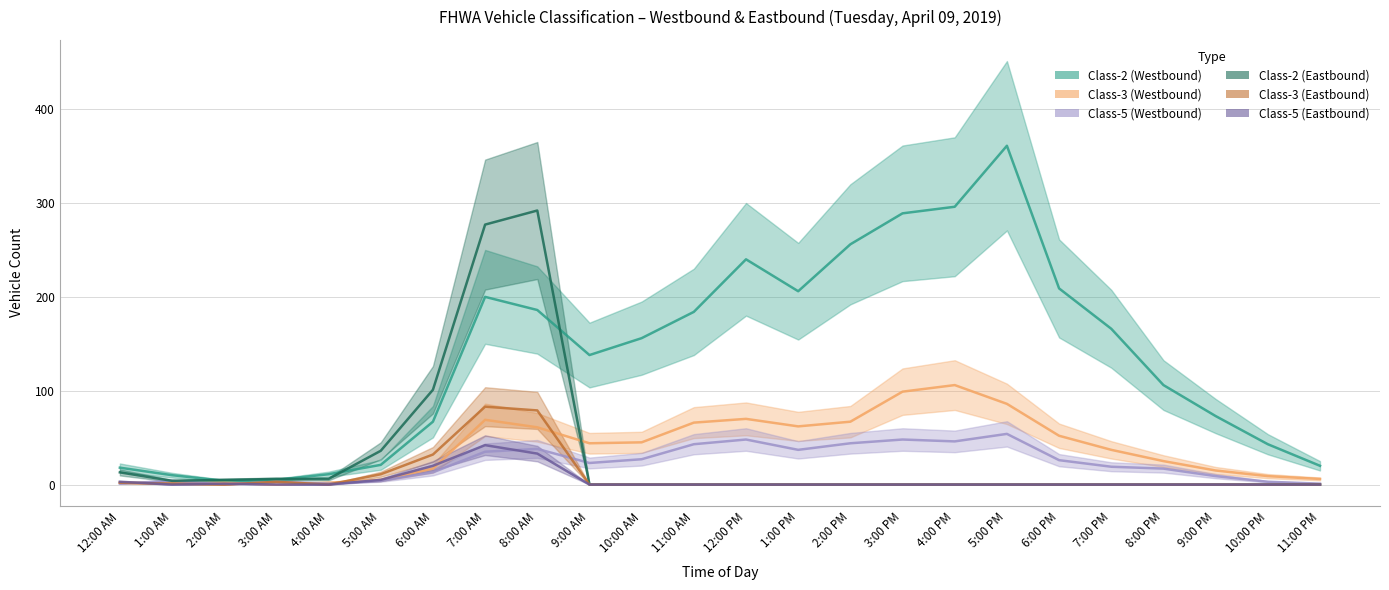

At how many categories does at least one series exceed 308?

1